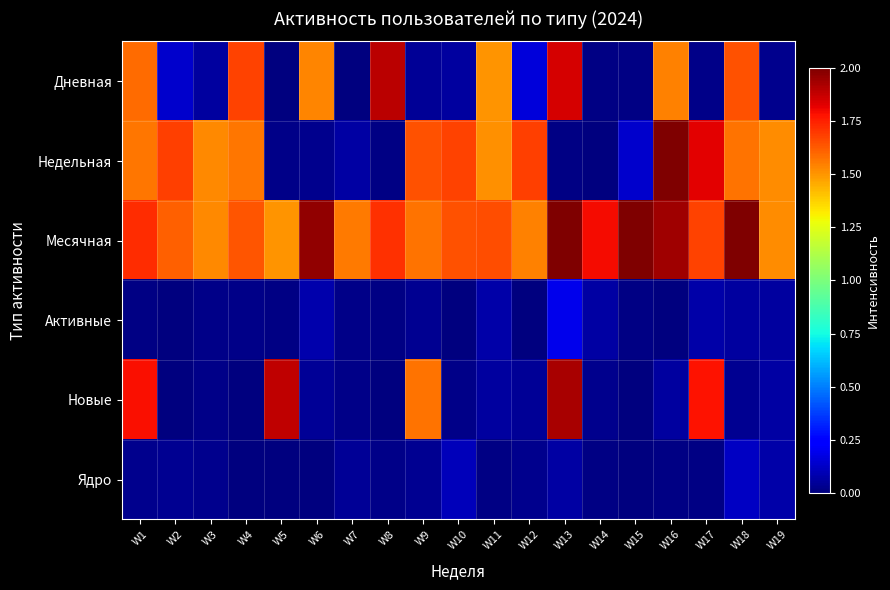

Which series changed the most between W10 and W11?

Дневная